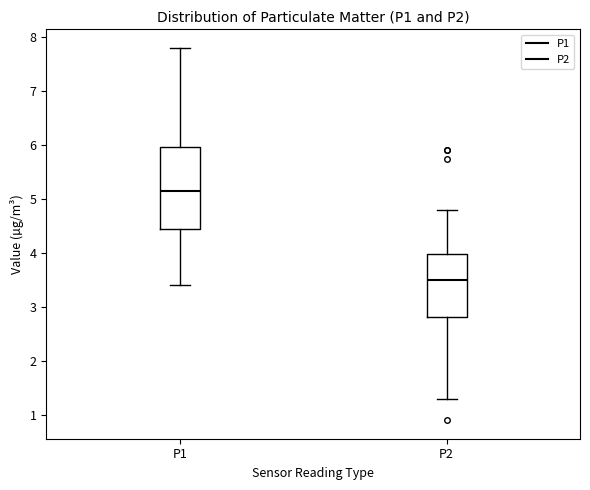

Reading left to right, transcribe this box plot: for each box, give where its median line is, the range the box spans, and where its two whiskers end, as read against the y-axis. The values are not printed on the chart, so give them approximately, as read against the axis.

P1: median 5.1, box 4.5 to 6.0, whiskers 3.4 to 7.8
P2: median 3.5, box 2.8 to 4.0, whiskers 1.3 to 4.8